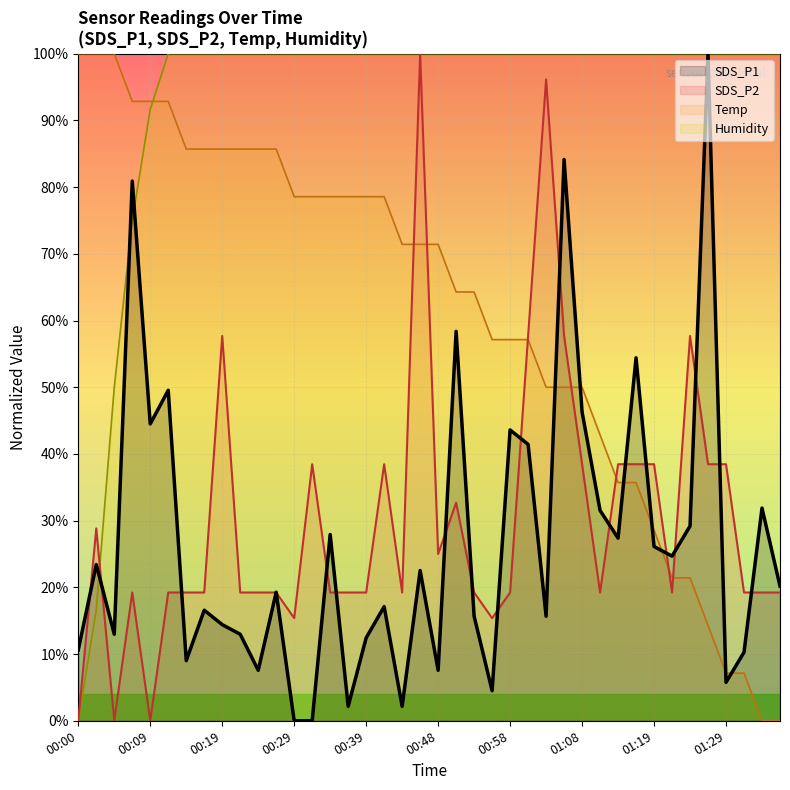

What are all the series names shown in the legend?

SDS_P1, SDS_P2, Temp, Humidity